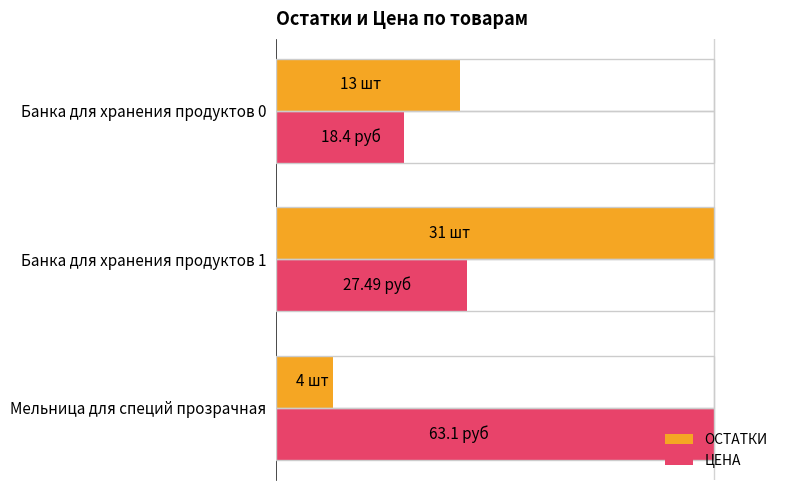

List the labels in order of ОСТАТКИ value, largest first.

Банка для хранения продуктов 1, Банка для хранения продуктов 0, Мельница для специй прозрачная